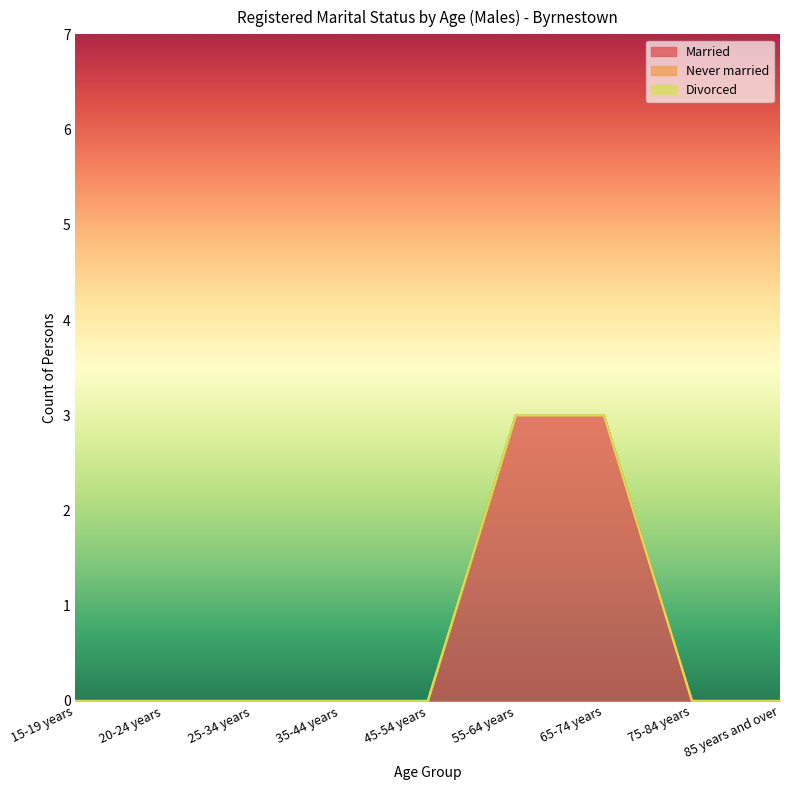

The value of Never married at 20-24 years is 0. True or false?

True